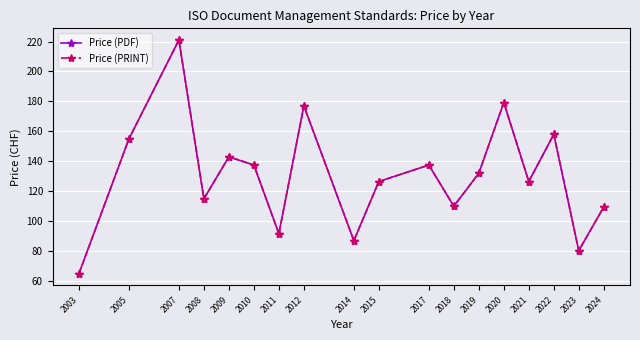

At 2023, list the series in order from smallest to largest.

Price (PDF), Price (PRINT)